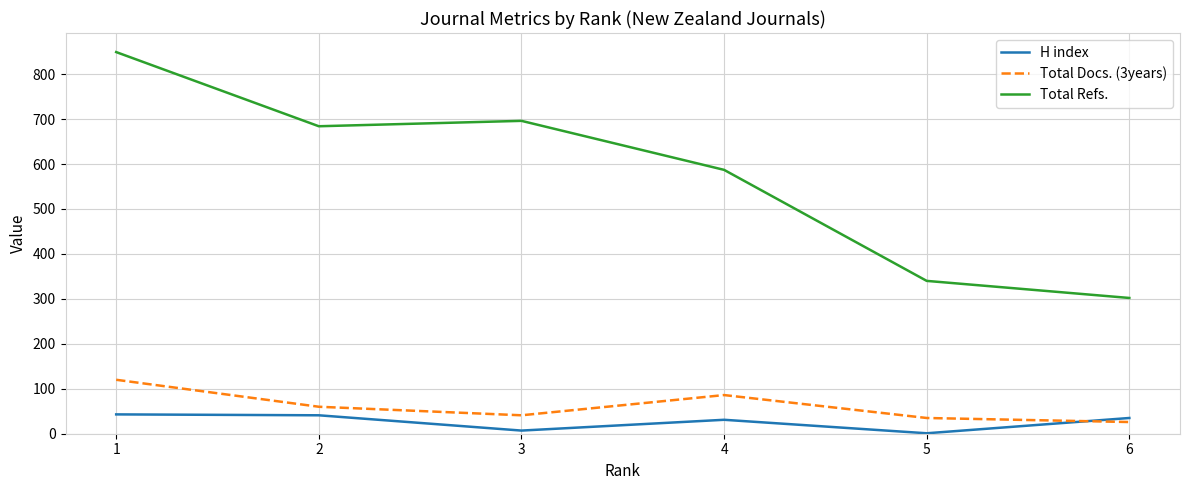

True or false: Total Docs. (3years) and Total Refs. intersect in this chart.

False